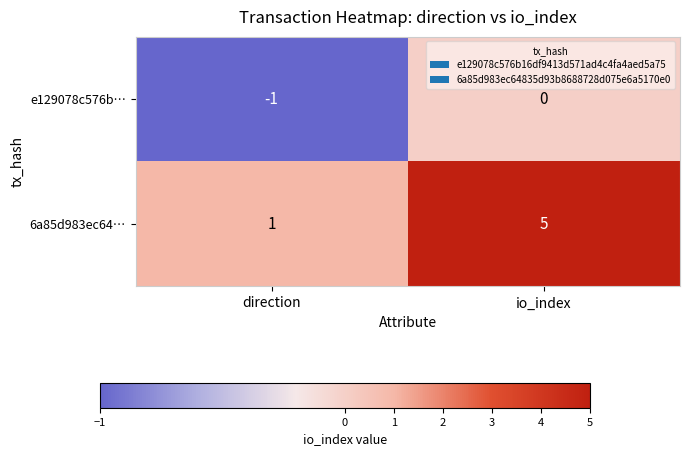

At which category does the chart reach its minimum across all series?

direction